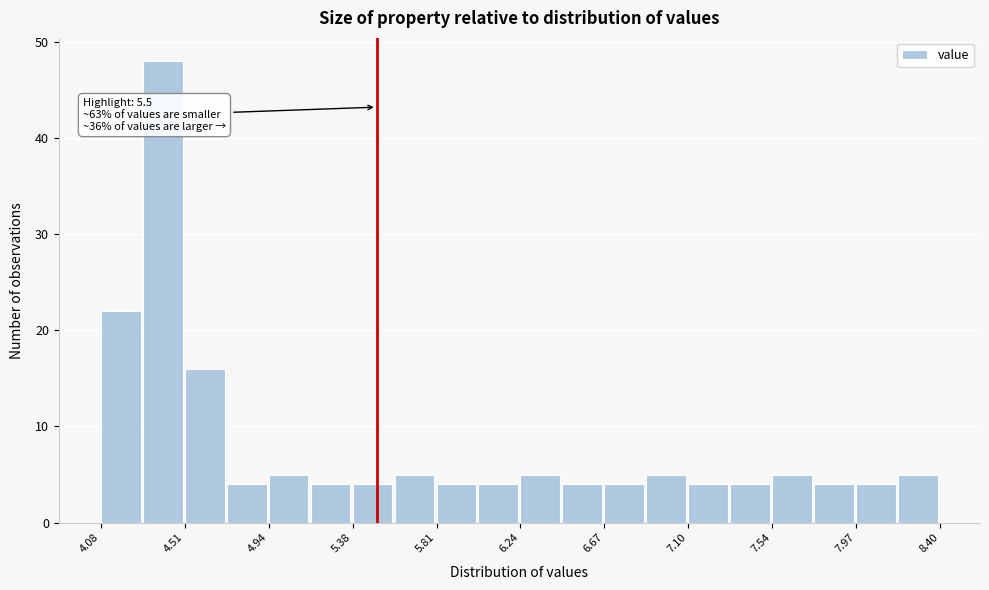

Over which range of the x-axis is the bar tallest?

4.30 to 4.50